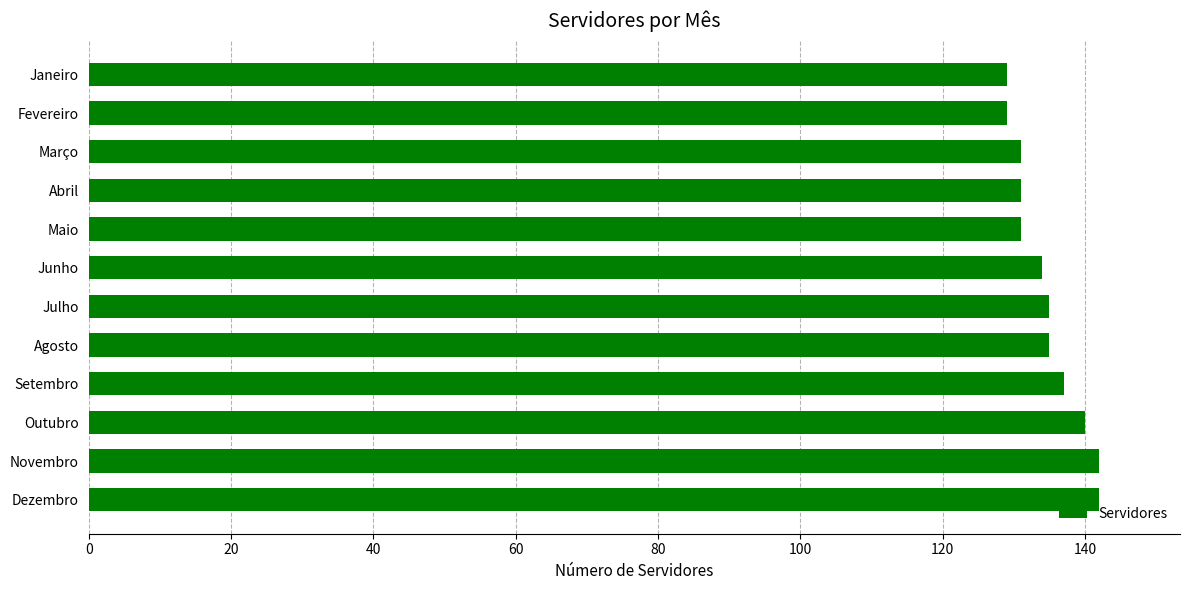

Are the bars grouped side by side (vs. stacked)?

No